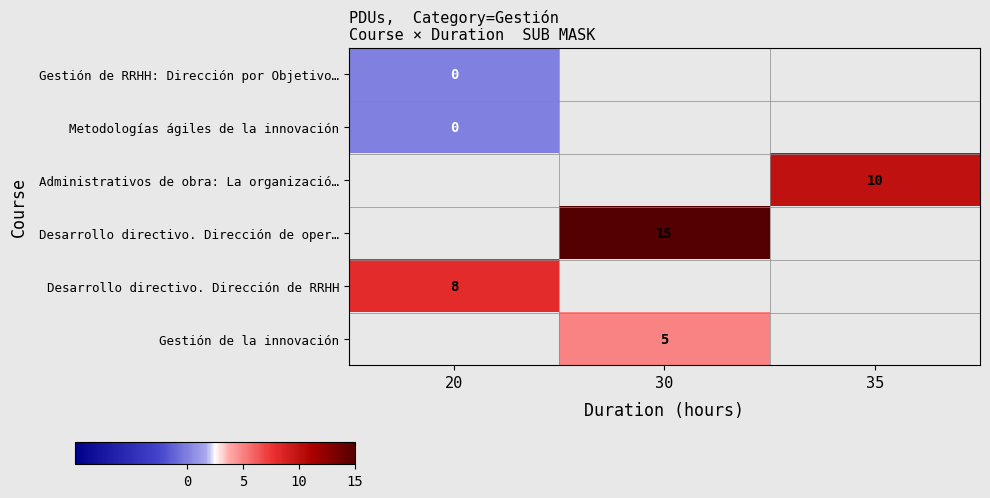

What is the approximate value of Administrativos de obra: La organizació… at 35?

10.0